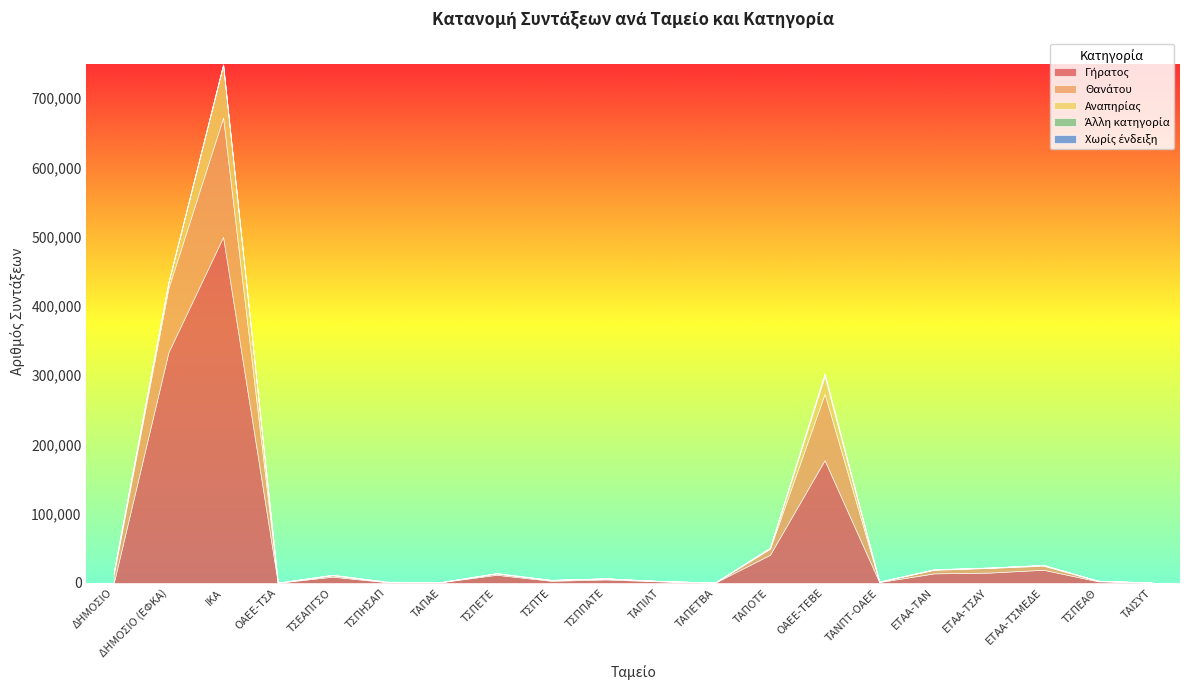

True or false: Αναπηρίας and Χωρίς ένδειξη cross at least once.

False